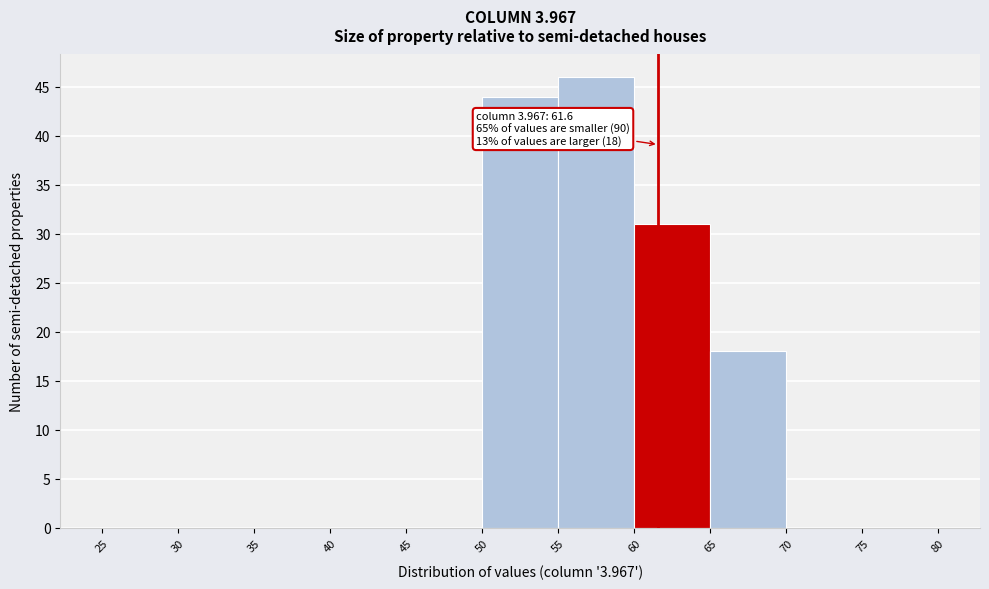

Which range on the x-axis has the tallest bar?

55 to 60